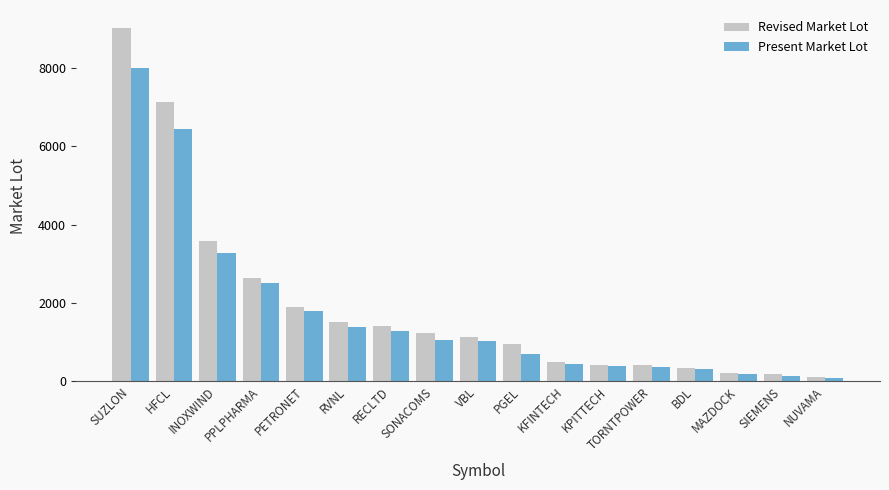

What is the difference between the second highest and second lowest values in the Revised Market Lot series?

6950